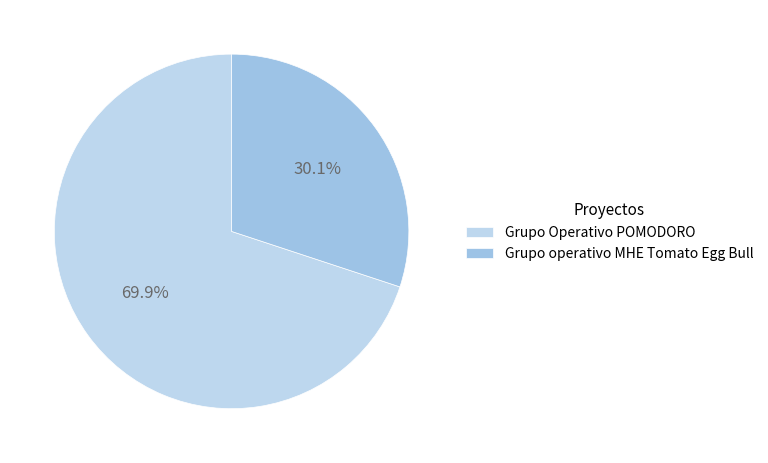

Is there a majority slice in this chart?

Yes